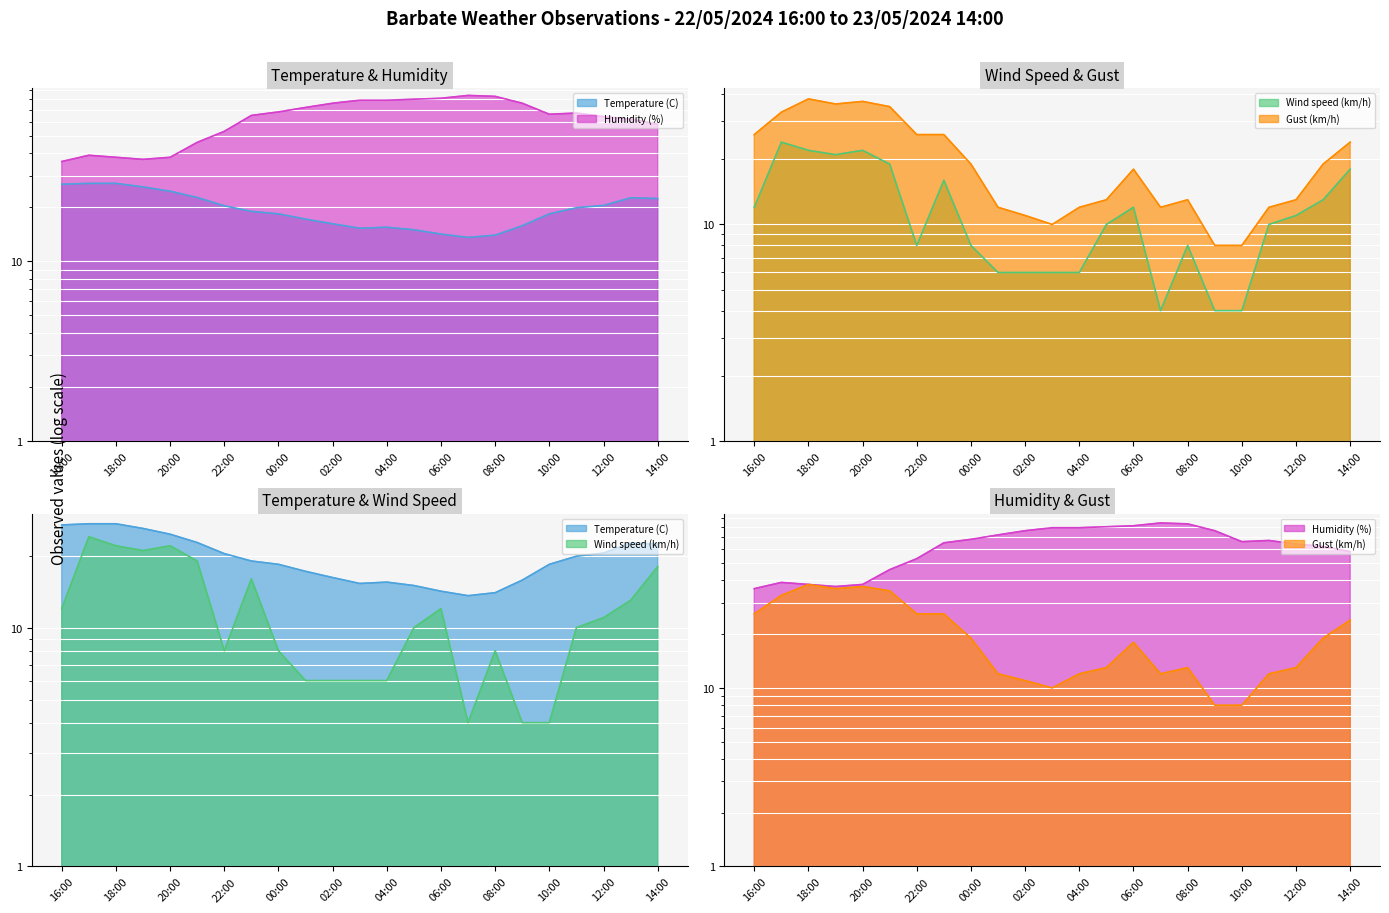

At which category is the sum across all series the highest?

23:00